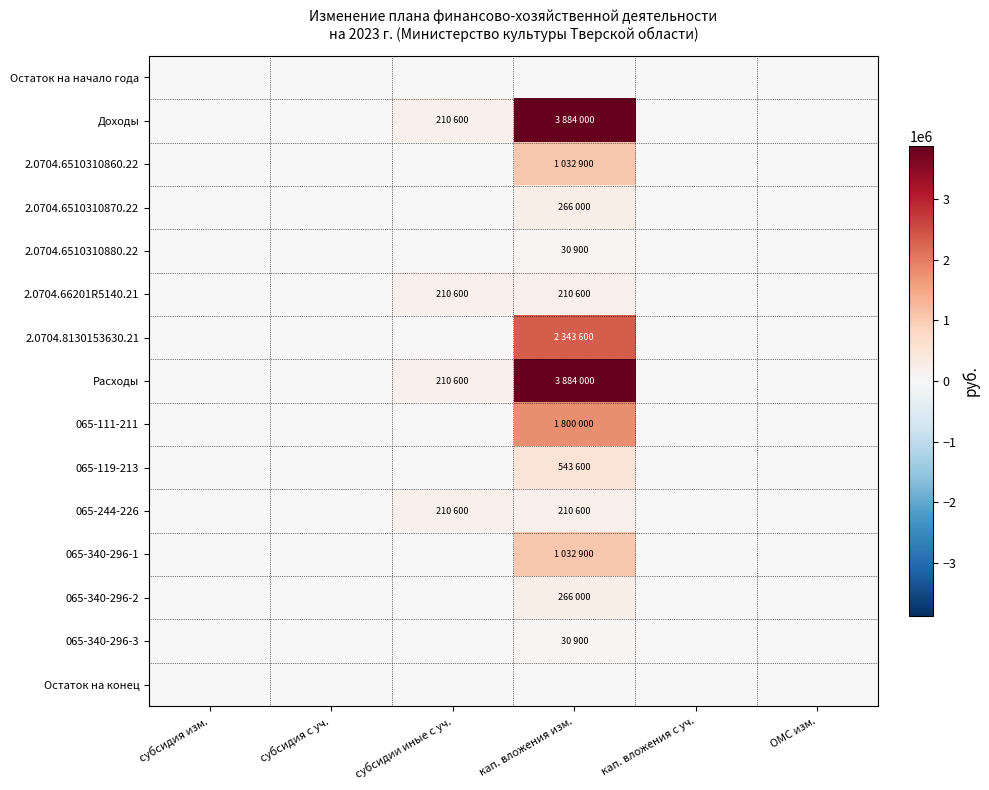

Reading left to right, what are all the values shown in this chart?

Остаток на начало года: субсидия изм.=0	субсидия с уч.=0	субсидии иные с уч.=0	кап. вложения изм.=0	кап. вложения с уч.=0	ОМС изм.=0
Доходы: субсидия изм.=0	субсидия с уч.=0	субсидии иные с уч.=210600	кап. вложения изм.=3884000	кап. вложения с уч.=0	ОМС изм.=0
2.0704.6510310860.22: субсидия изм.=0	субсидия с уч.=0	субсидии иные с уч.=0	кап. вложения изм.=1032900	кап. вложения с уч.=0	ОМС изм.=0
2.0704.6510310870.22: субсидия изм.=0	субсидия с уч.=0	субсидии иные с уч.=0	кап. вложения изм.=266000	кап. вложения с уч.=0	ОМС изм.=0
2.0704.6510310880.22: субсидия изм.=0	субсидия с уч.=0	субсидии иные с уч.=0	кап. вложения изм.=30900	кап. вложения с уч.=0	ОМС изм.=0
2.0704.66201R5140.21: субсидия изм.=0	субсидия с уч.=0	субсидии иные с уч.=210600	кап. вложения изм.=210600	кап. вложения с уч.=0	ОМС изм.=0
2.0704.8130153630.21: субсидия изм.=0	субсидия с уч.=0	субсидии иные с уч.=0	кап. вложения изм.=2343600	кап. вложения с уч.=0	ОМС изм.=0
Расходы: субсидия изм.=0	субсидия с уч.=0	субсидии иные с уч.=210600	кап. вложения изм.=3884000	кап. вложения с уч.=0	ОМС изм.=0
065-111-211: субсидия изм.=0	субсидия с уч.=0	субсидии иные с уч.=0	кап. вложения изм.=1800000	кап. вложения с уч.=0	ОМС изм.=0
065-119-213: субсидия изм.=0	субсидия с уч.=0	субсидии иные с уч.=0	кап. вложения изм.=543600	кап. вложения с уч.=0	ОМС изм.=0
065-244-226: субсидия изм.=0	субсидия с уч.=0	субсидии иные с уч.=210600	кап. вложения изм.=210600	кап. вложения с уч.=0	ОМС изм.=0
065-340-296-1: субсидия изм.=0	субсидия с уч.=0	субсидии иные с уч.=0	кап. вложения изм.=1032900	кап. вложения с уч.=0	ОМС изм.=0
065-340-296-2: субсидия изм.=0	субсидия с уч.=0	субсидии иные с уч.=0	кап. вложения изм.=266000	кап. вложения с уч.=0	ОМС изм.=0
065-340-296-3: субсидия изм.=0	субсидия с уч.=0	субсидии иные с уч.=0	кап. вложения изм.=30900	кап. вложения с уч.=0	ОМС изм.=0
Остаток на конец: субсидия изм.=0	субсидия с уч.=0	субсидии иные с уч.=0	кап. вложения изм.=0	кап. вложения с уч.=0	ОМС изм.=0